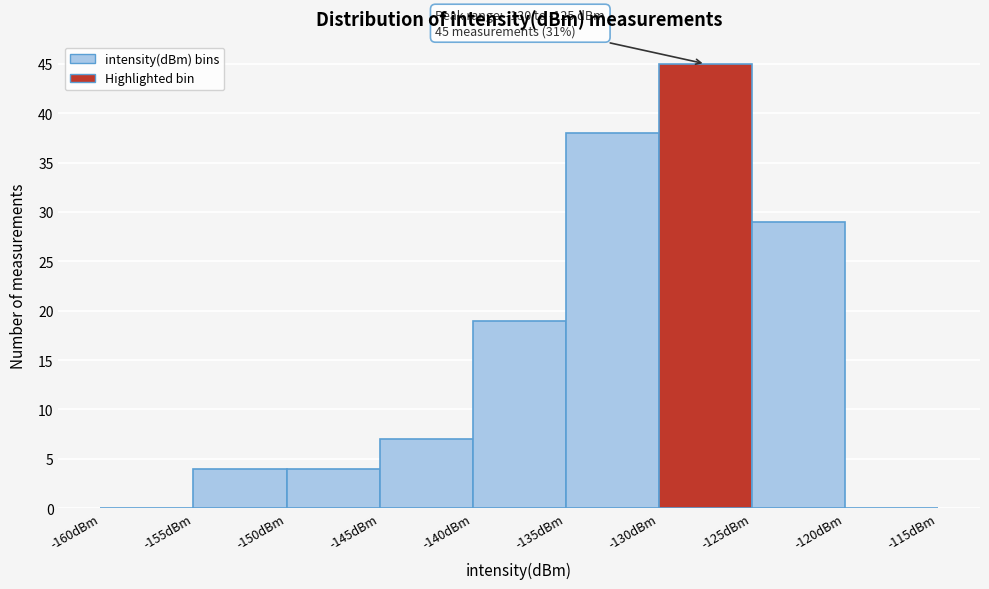

Which range on the x-axis has the tallest bar?

-130 to -125